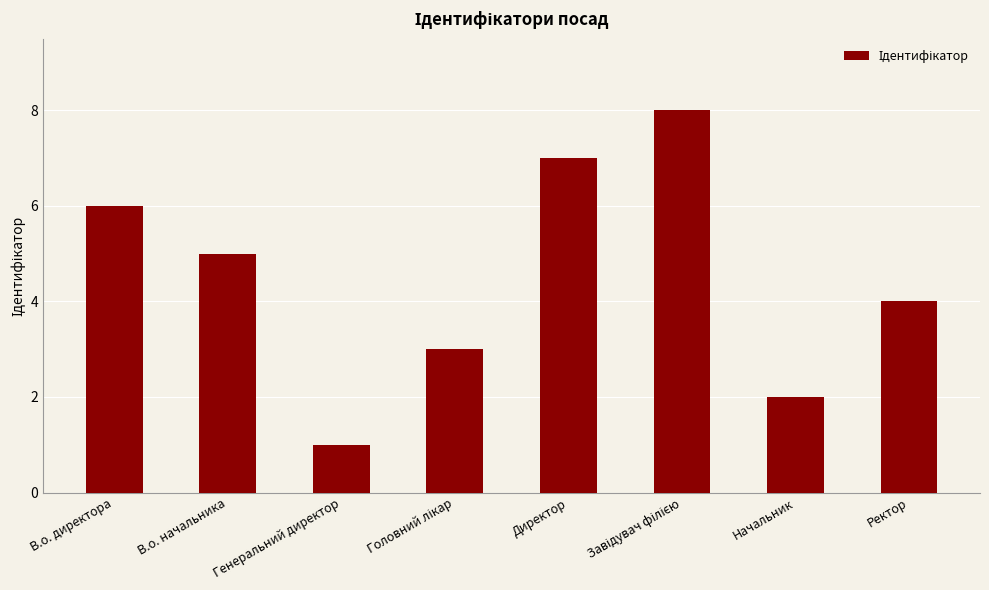

Is it true that the value at Директор is 7?

True